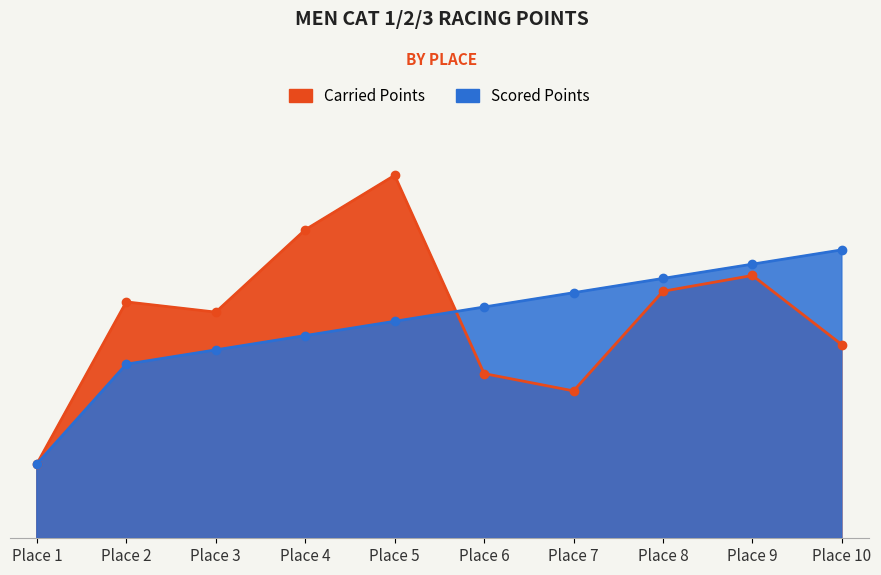

At which category does Carried Points reach its first local valley?

Place 3